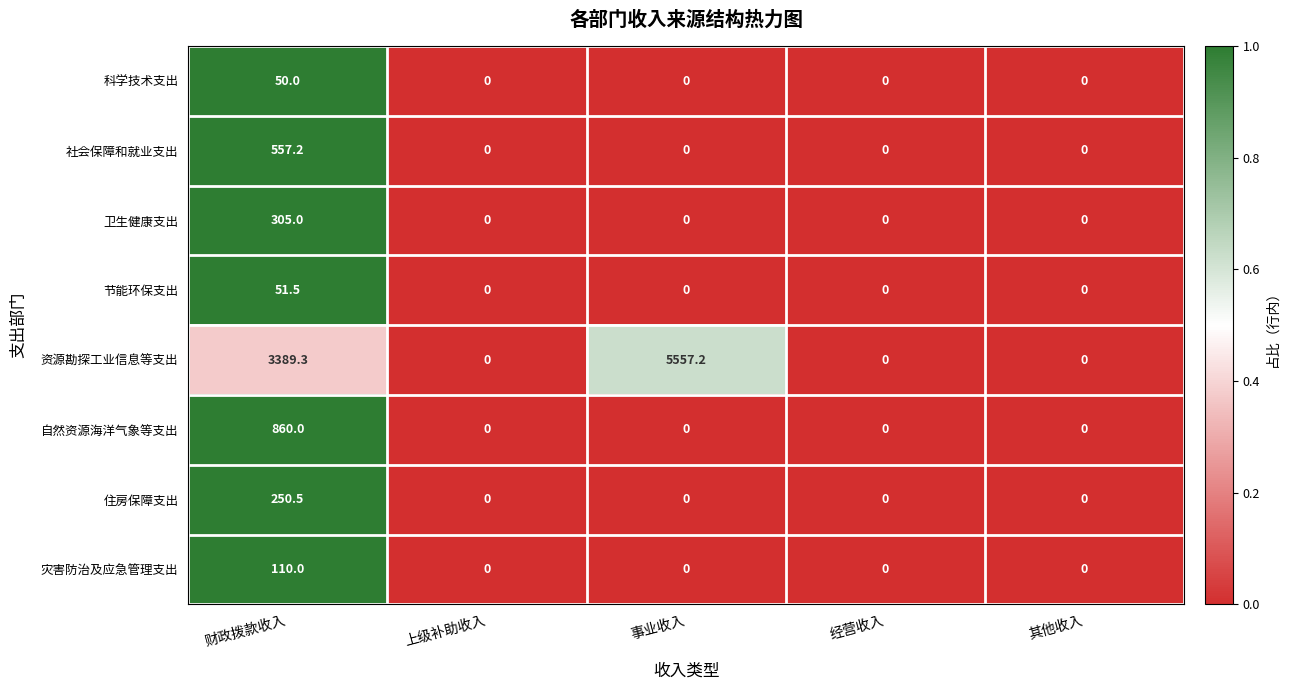

Rank the series by their maximum value, from highest to lowest.

资源勘探工业信息等支出, 自然资源海洋气象等支出, 社会保障和就业支出, 卫生健康支出, 住房保障支出, 灾害防治及应急管理支出, 节能环保支出, 科学技术支出